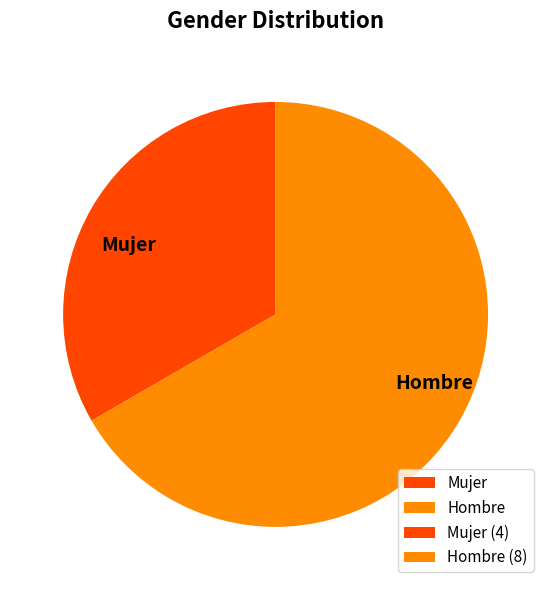

Does Hombre account for over 50% of the chart?

Yes